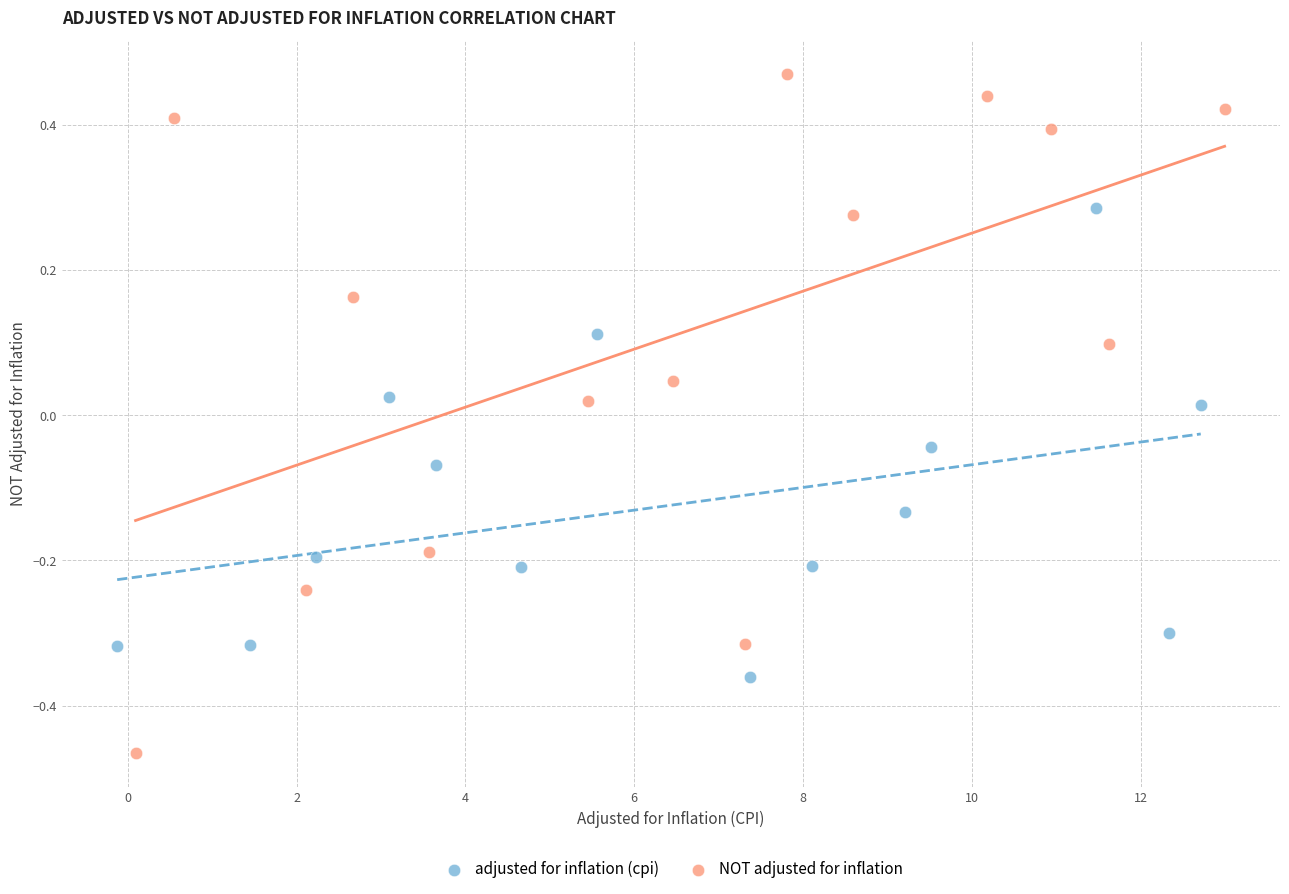

Which series contains the highest Y value?

NOT adjusted for inflation